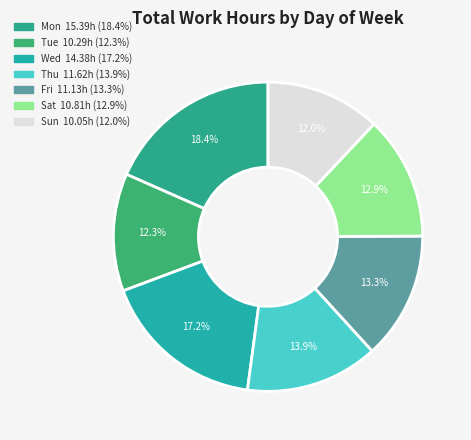

To the nearest percent, what is the combined percentage of Sun and Sat?

25%